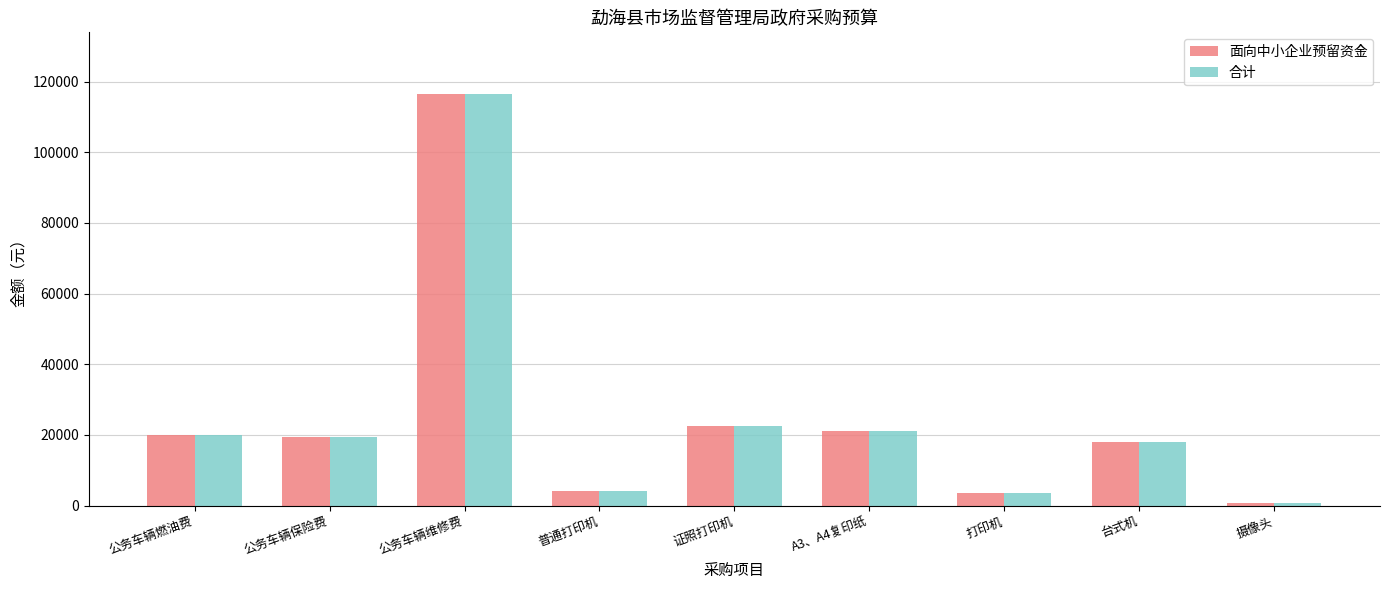

What position from the left is 公务车辆保险费?

2